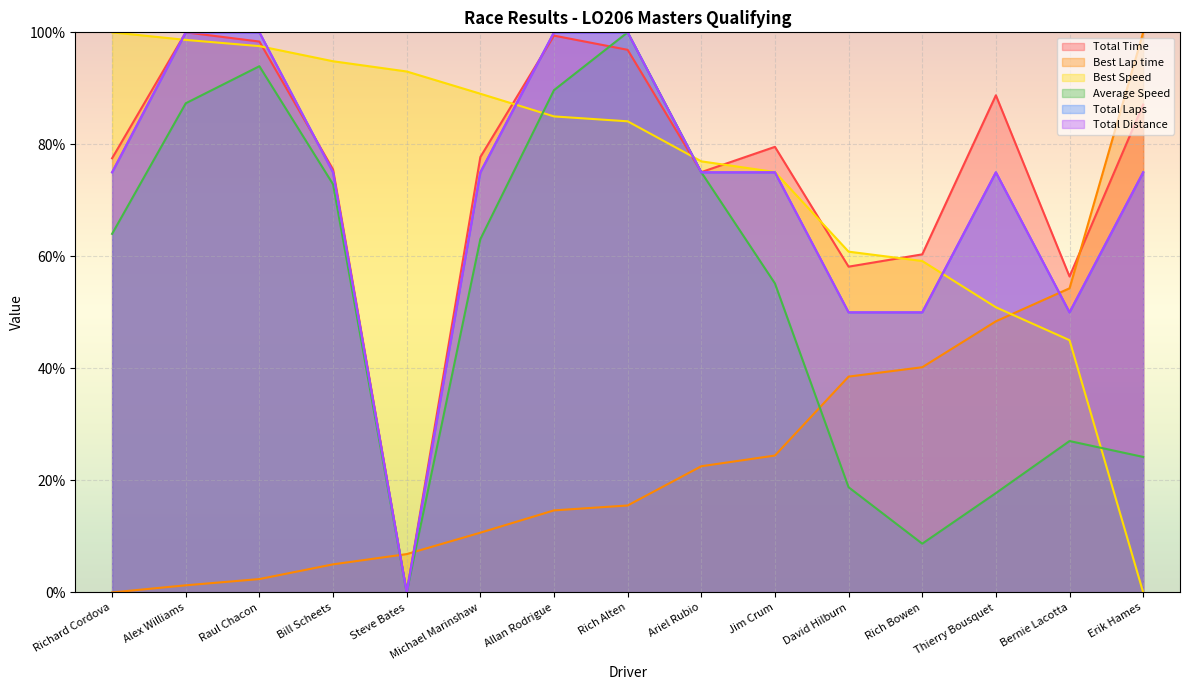

Which has a higher value, Bill Scheets or Michael Marinshaw?

Michael Marinshaw